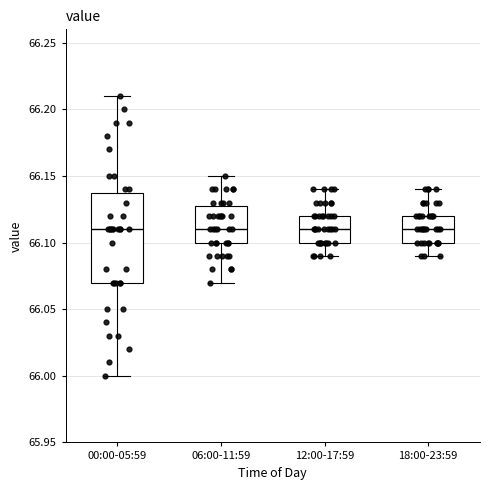

Where does the upper whisker of the box for 18:00-23:59 end on the y-axis? The values are not printed on the chart, so give them approximately, as read against the axis.

66.14